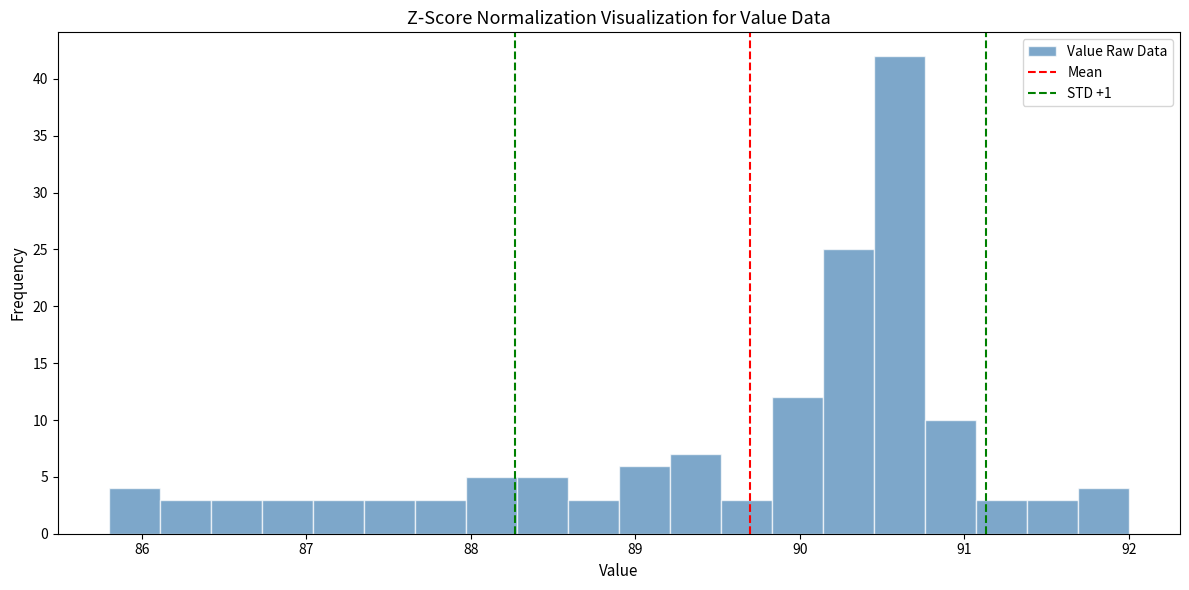

Read against the x-axis, roughly where is the centre of the tallest bar?

90.6